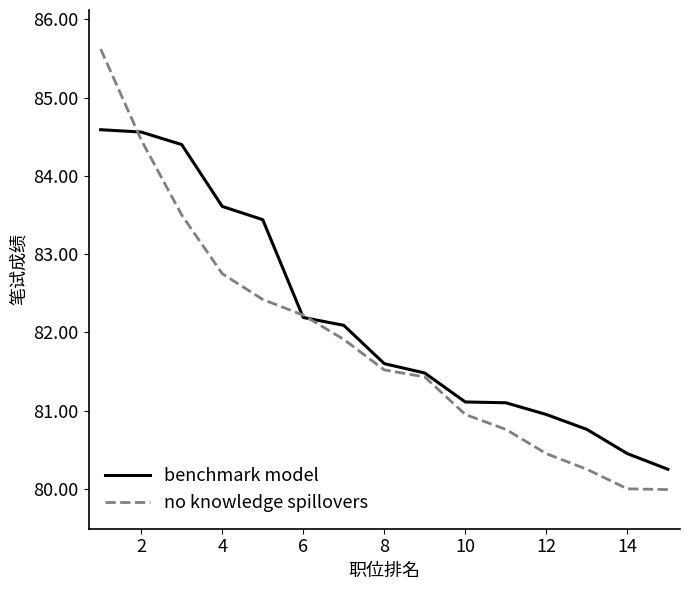

What is the maximum value for no knowledge spillovers?

85.6